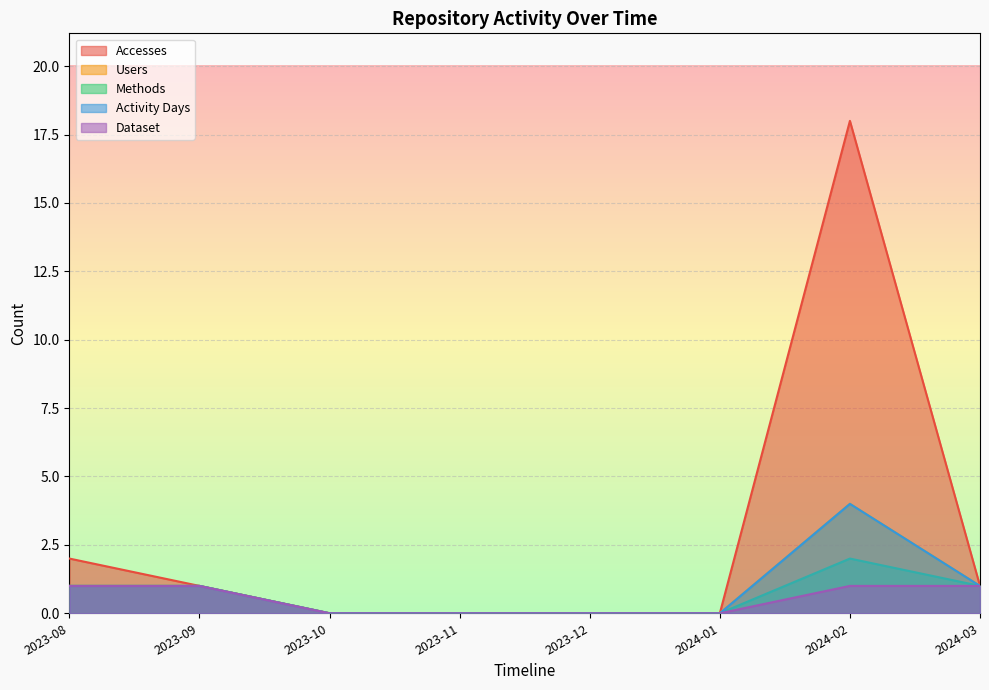

What is the value of the Users point at the 8th from the left?

1